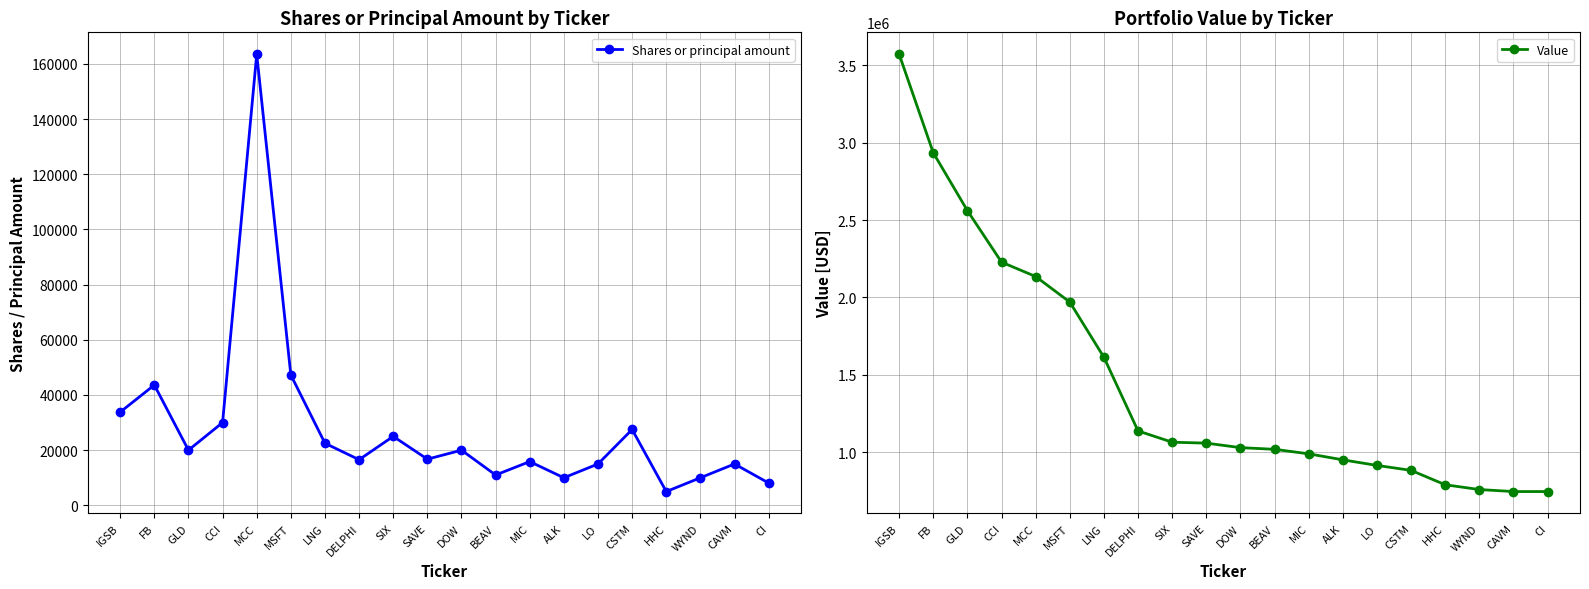

Reading right to left, what are all the values shown in this chart?

Shares or principal amount: CI=8100	CAVM=15000	WYND=10000	HHC=5000	CSTM=27500	LO=15000	ALK=10000	MIC=15860	BEAV=11000	DOW=20000	SAVE=16740	SIX=25000	DELPHI=16550	LNG=22500	MSFT=47240	MCC=163500	CCI=30000	GLD=20000	FB=43610	IGSB=33800
Value: CI=745000	CAVM=745000	WYND=758000	HHC=789000	CSTM=882000	LO=914000	ALK=950000	MIC=989000	BEAV=1018000	DOW=1029000	SAVE=1058000	SIX=1064000	DELPHI=1137000	LNG=1613000	MSFT=1970000	MCC=2135000	CCI=2228000	GLD=2561000	FB=2935000	IGSB=3572000